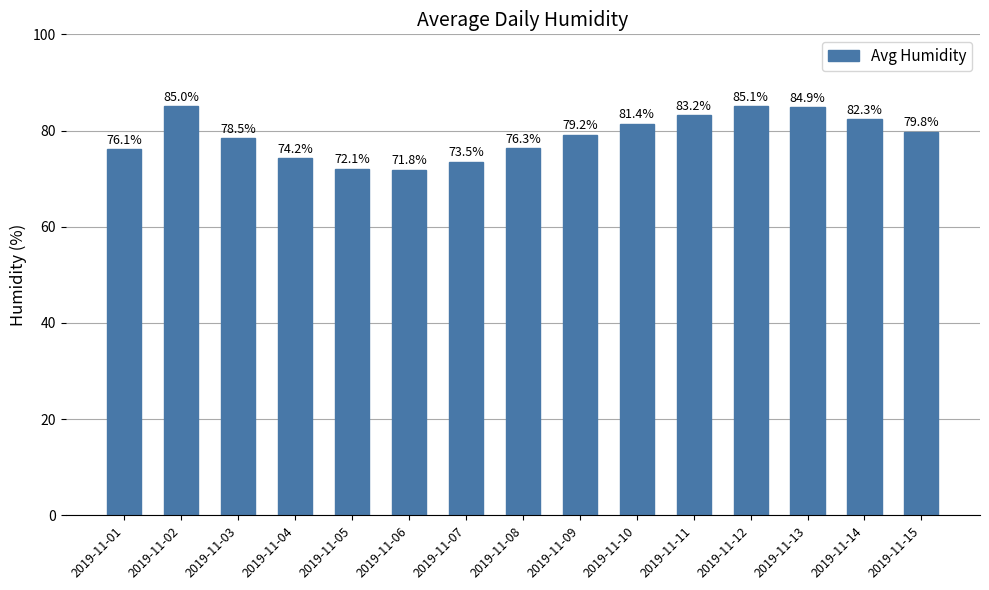

What is the average value?

78.9